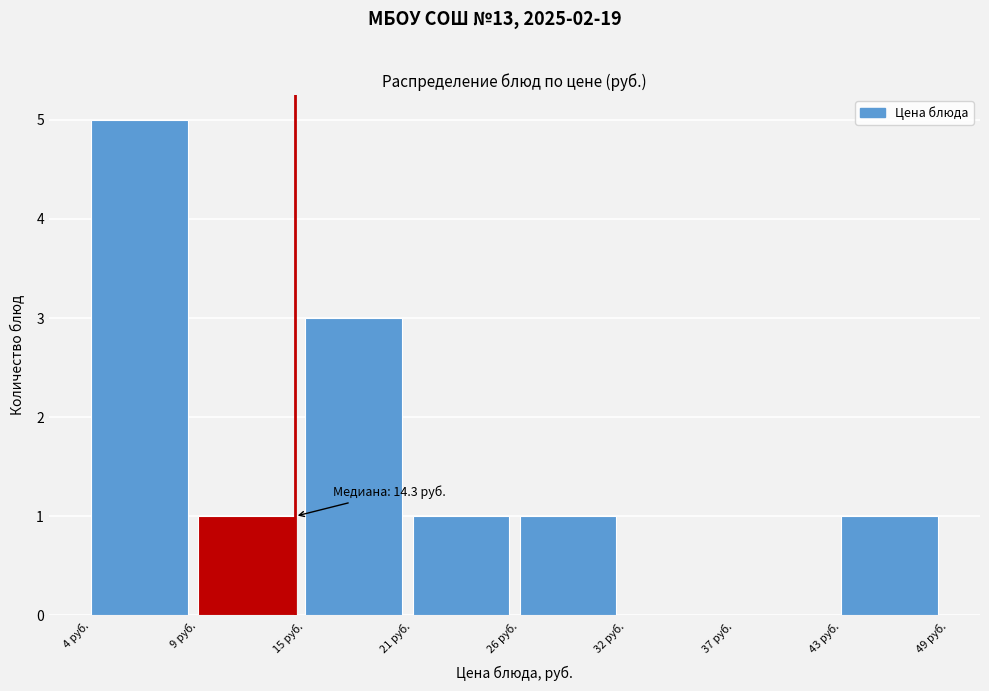

Over which range of the x-axis is the bar tallest?

4 to 9